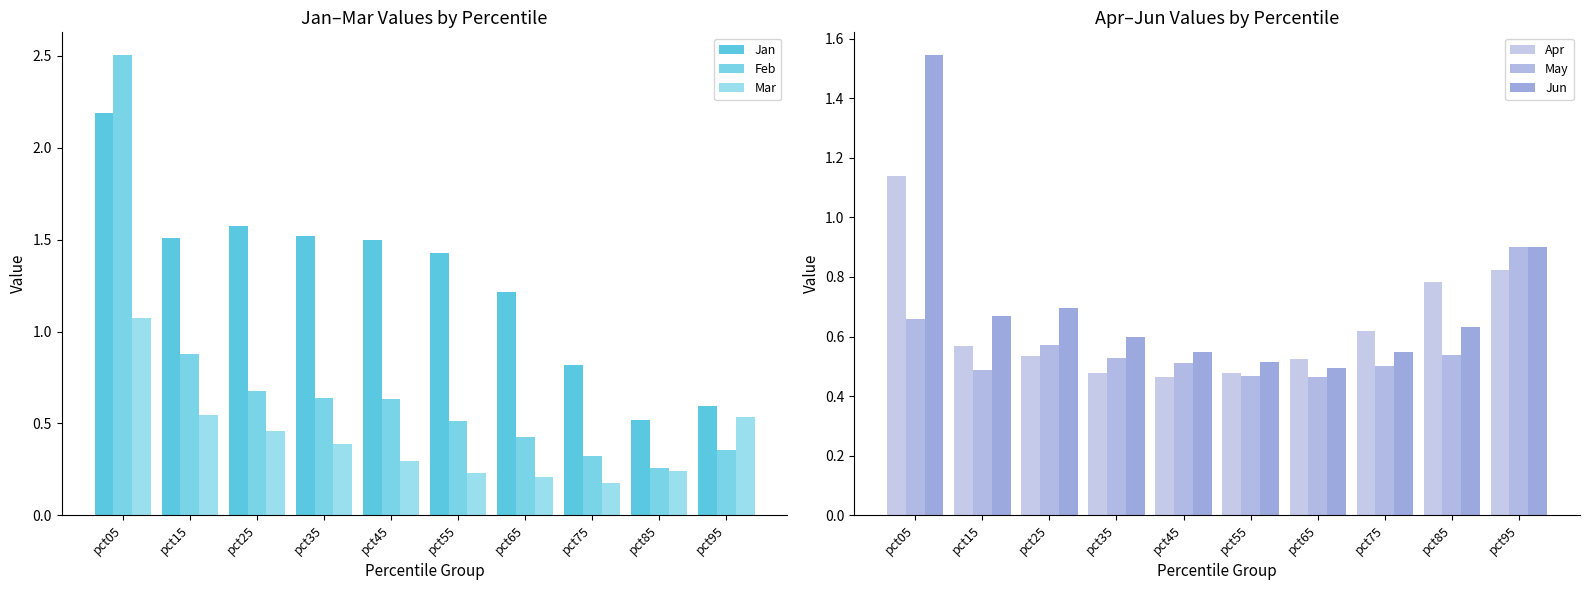

What is the total value across all series at pct85?

3.0